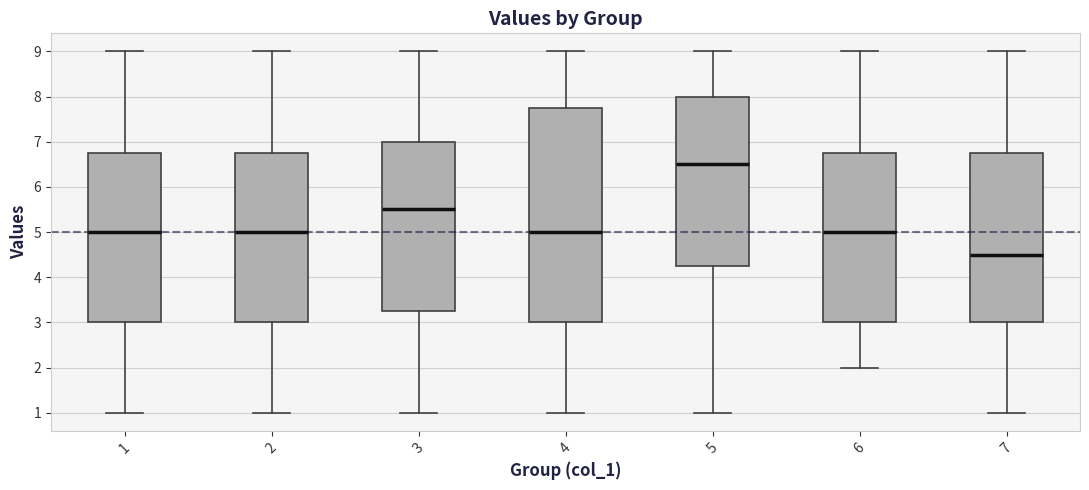

Reading left to right, read every box against the y-axis: the position of its median line, the range the box covers, and the ends of its whiskers. The values are not printed on the chart, so give them approximately, as read against the axis.

1: median 5.0, box 3.0 to 6.8, whiskers 1.0 to 9.0
2: median 5.0, box 3.0 to 6.8, whiskers 1.0 to 9.0
3: median 5.5, box 3.3 to 7.0, whiskers 1.0 to 9.0
4: median 5.0, box 3.0 to 7.8, whiskers 1.0 to 9.0
5: median 6.5, box 4.3 to 8.0, whiskers 1.0 to 9.0
6: median 5.0, box 3.0 to 6.8, whiskers 2.0 to 9.0
7: median 4.5, box 3.0 to 6.8, whiskers 1.0 to 9.0